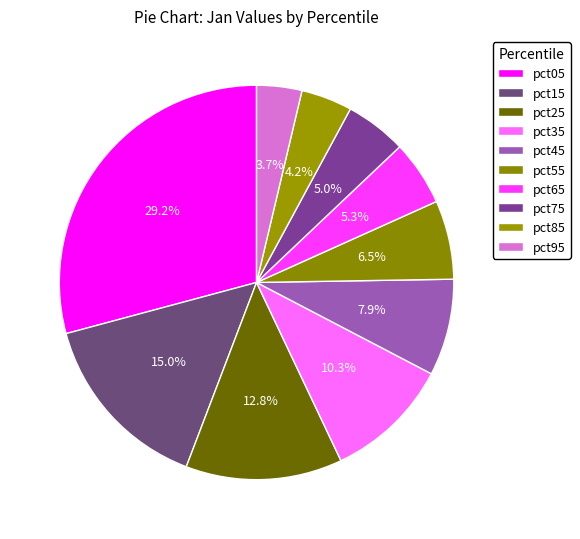

Is it true that pct05 is 36% of the pie?

False